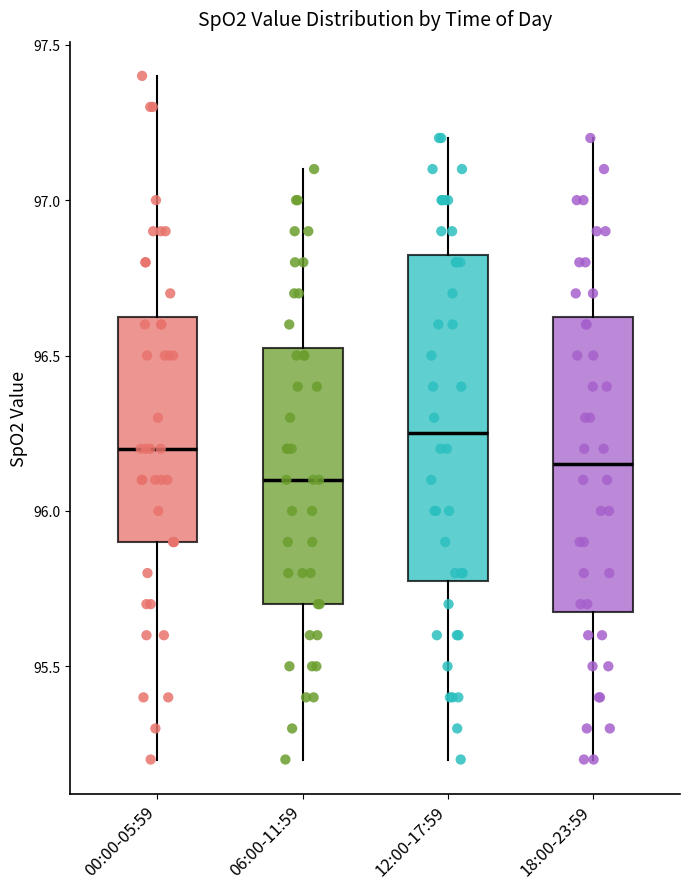

Reading left to right, read every box against the y-axis: the position of its median line, the range the box covers, and the ends of its whiskers. The values are not printed on the chart, so give them approximately, as read against the axis.

00:00-05:59: median 96.20, box 95.90 to 96.65, whiskers 95.20 to 97.40
06:00-11:59: median 96.10, box 95.70 to 96.55, whiskers 95.20 to 97.10
12:00-17:59: median 96.25, box 95.80 to 96.85, whiskers 95.20 to 97.20
18:00-23:59: median 96.15, box 95.70 to 96.65, whiskers 95.20 to 97.20